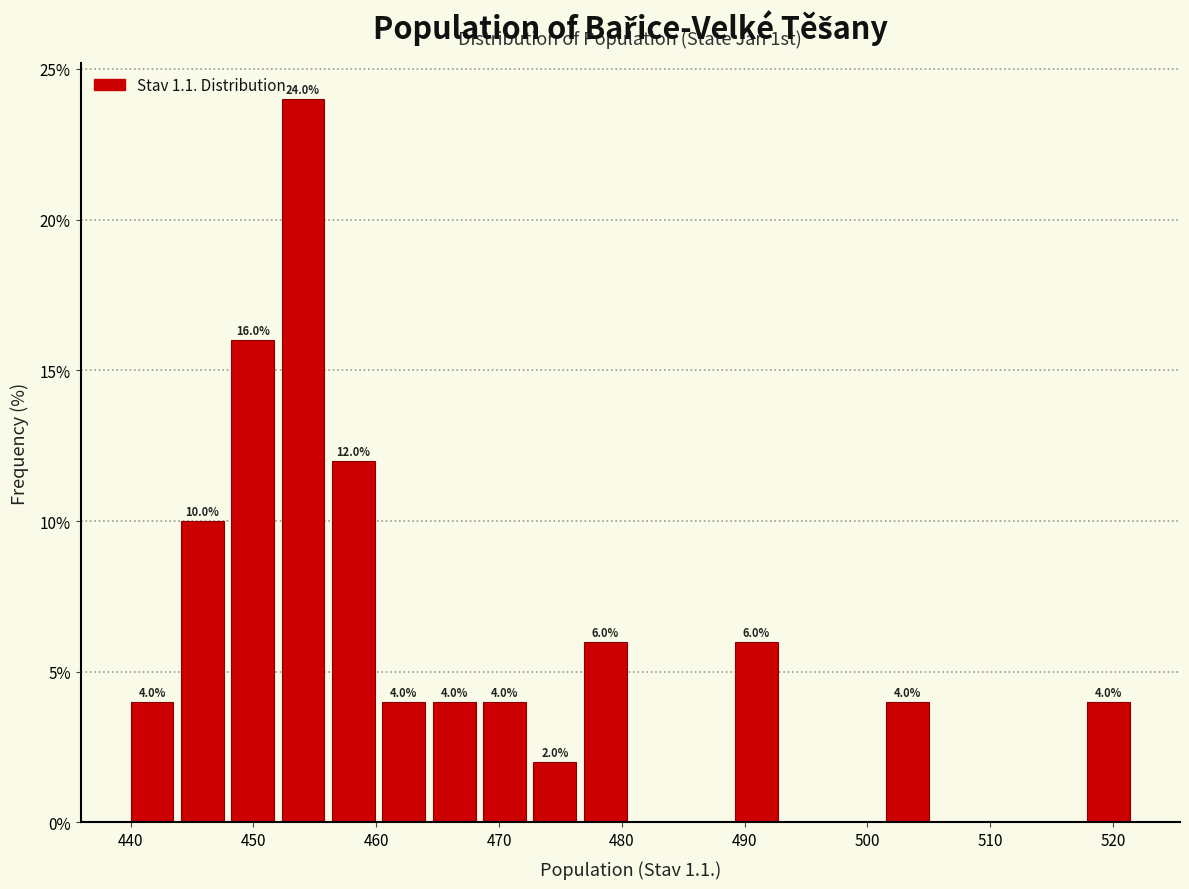

Which range on the x-axis has the tallest bar?

452.3 to 456.4